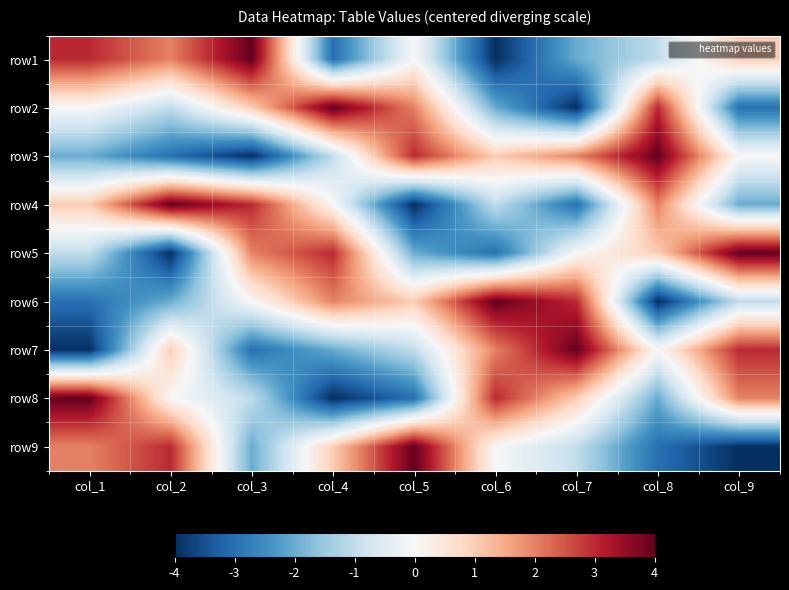

Reading left to right, list all the values displayed in this chart.

row1: col_1=3	col_2=2	col_3=4	col_4=-3	col_5=0	col_6=-4	col_7=-2	col_8=-1	col_9=1
row2: col_1=0	col_2=-1	col_3=1	col_4=4	col_5=2	col_6=-2	col_7=-4	col_8=3	col_9=-3
row3: col_1=-2	col_2=-3	col_3=-4	col_4=-1	col_5=3	col_6=1	col_7=2	col_8=4	col_9=0
row4: col_1=1	col_2=4	col_3=3	col_4=0	col_5=-4	col_6=-1	col_7=-3	col_8=2	col_9=-2
row5: col_1=-1	col_2=-4	col_3=2	col_4=3	col_5=-2	col_6=-3	col_7=0	col_8=1	col_9=4
row6: col_1=-3	col_2=-2	col_3=0	col_4=2	col_5=1	col_6=4	col_7=3	col_8=-4	col_9=-1
row7: col_1=-4	col_2=1	col_3=-3	col_4=-2	col_5=-1	col_6=2	col_7=4	col_8=0	col_9=3
row8: col_1=4	col_2=0	col_3=-1	col_4=-4	col_5=-3	col_6=3	col_7=1	col_8=-2	col_9=2
row9: col_1=2	col_2=3	col_3=-2	col_4=1	col_5=4	col_6=0	col_7=-1	col_8=-3	col_9=-4